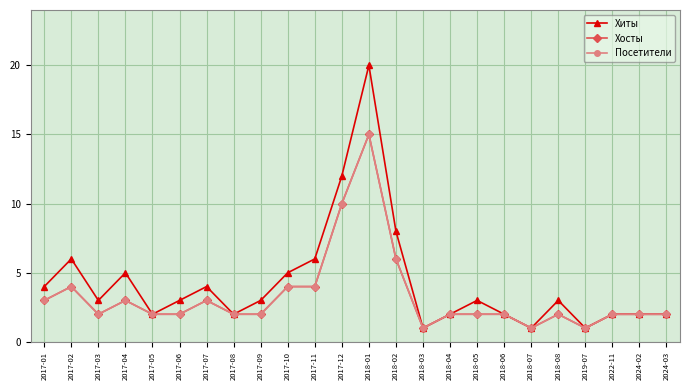

Which category has the highest value in the Хосты series?

2018-01